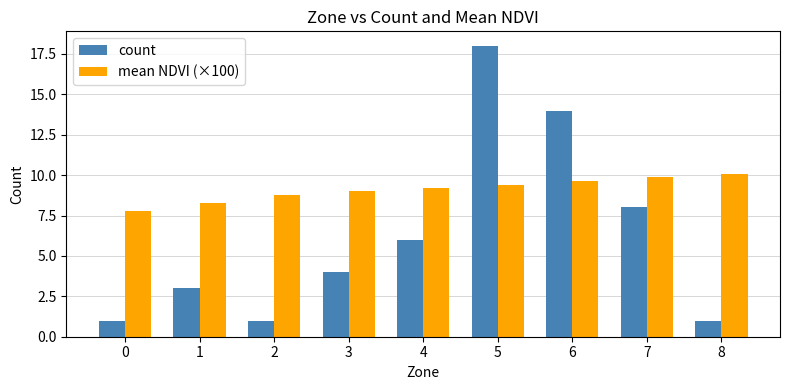

The count series shows 1.0 at 0. True or false?

True